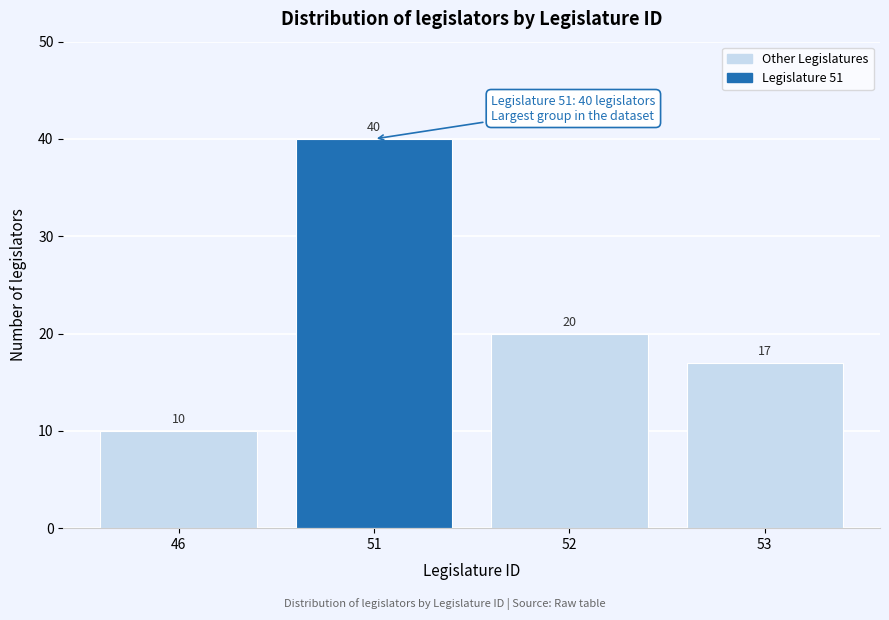

Reading right to left, what are all the values shown in this chart?

53=17	52=20	51=40	46=10